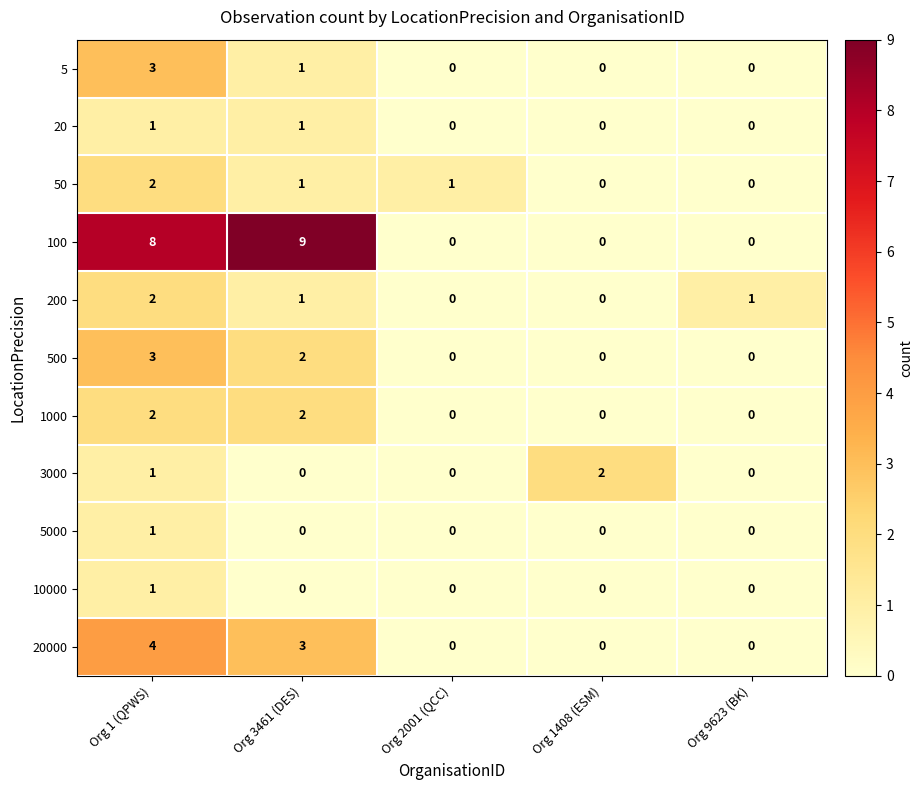

True or false: 200 has a value of -1 at Org 2001 (QCC).

False